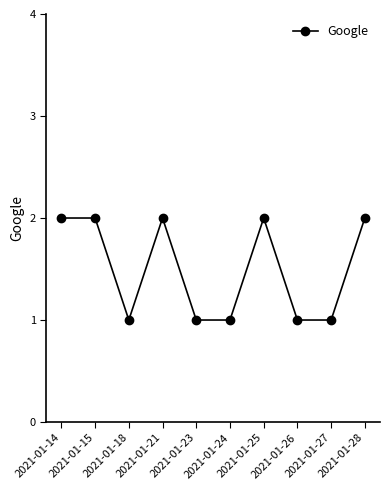

Is it true that the value at 2021-01-25 is 1?

False